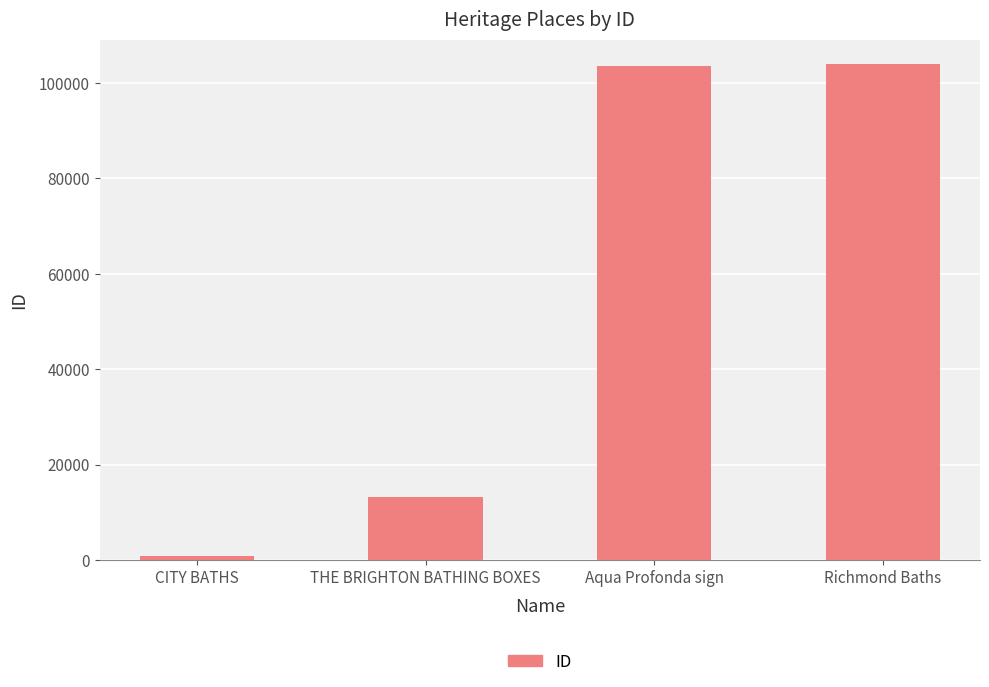

Does the chart contain stacked bars?

No